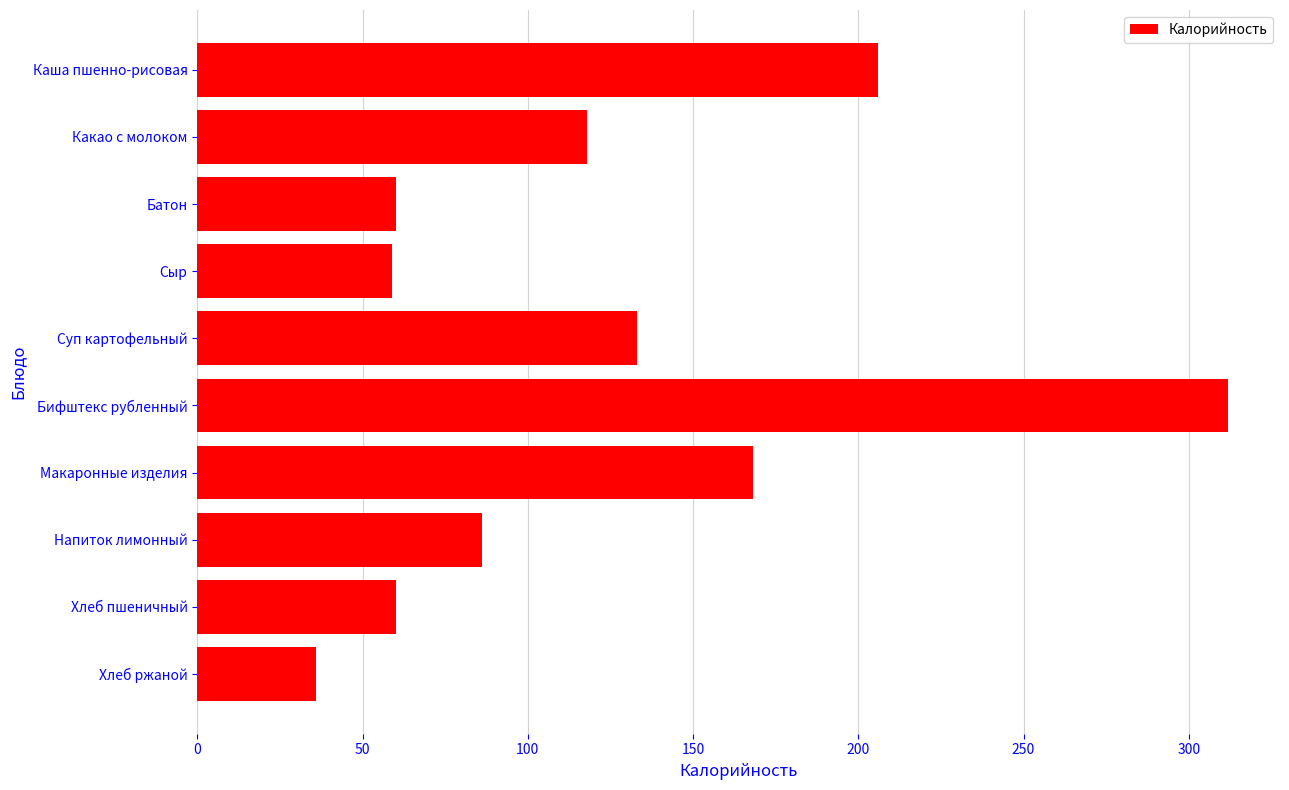

What is the label of the 6th bar from the top?

Бифштекс рубленный